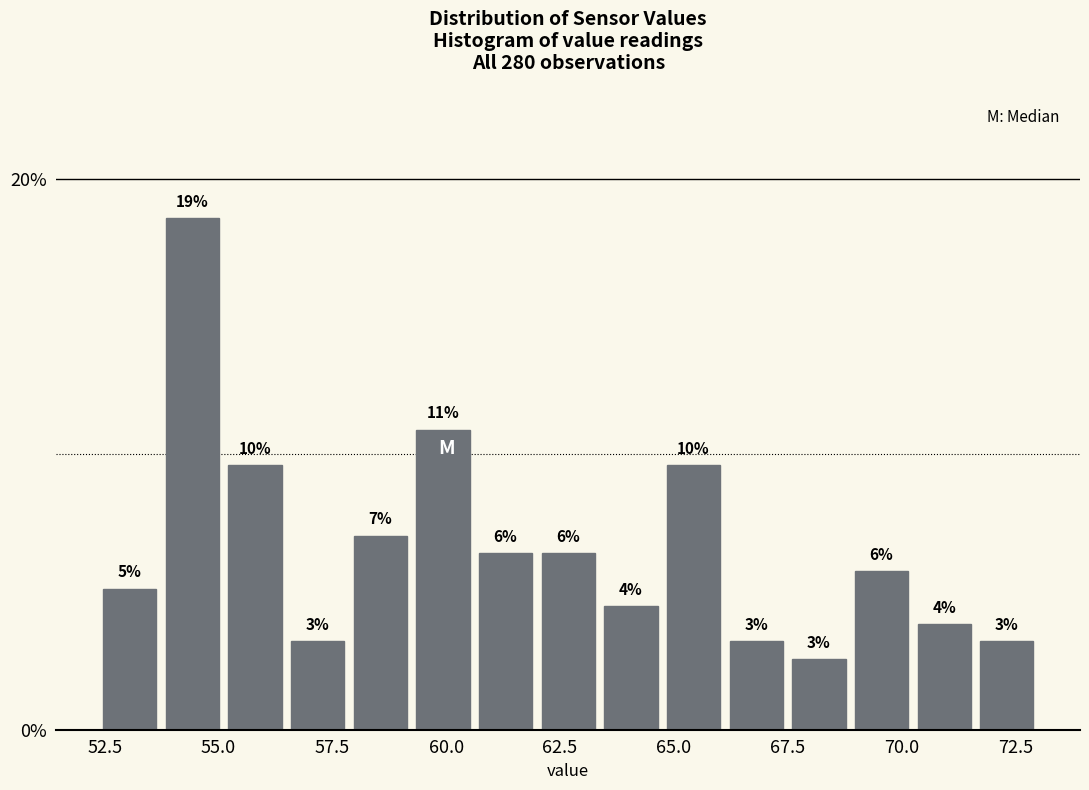

Around what value on the x-axis is the tallest bar? Give the approximate position of its centre, as read against the axis.

54.5